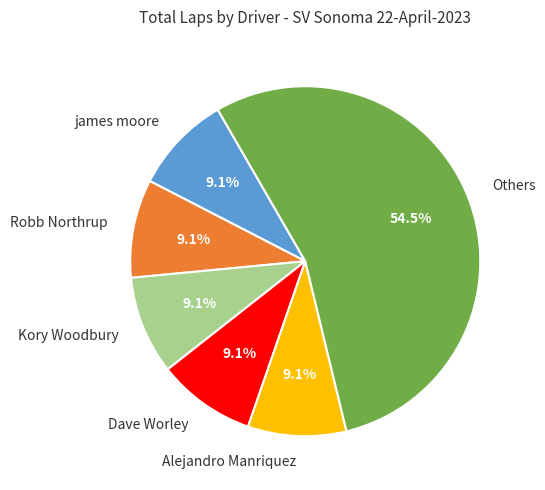

What percentage is NOT represented by Dave Worley?

90.9%